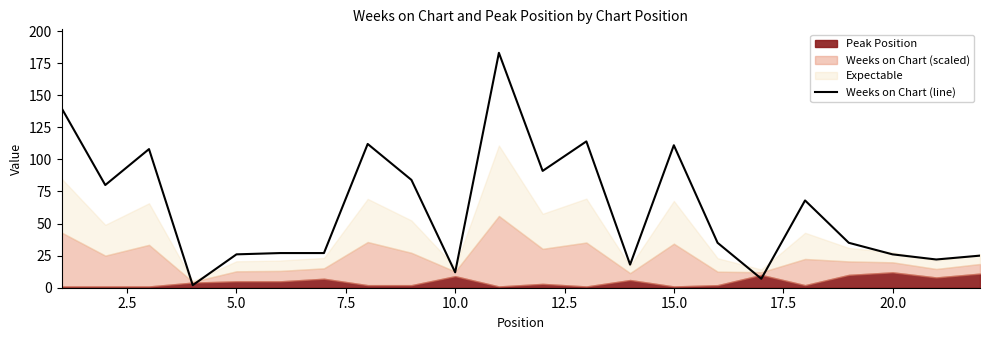

What is the maximum value for Weeks on Chart (line)?

183